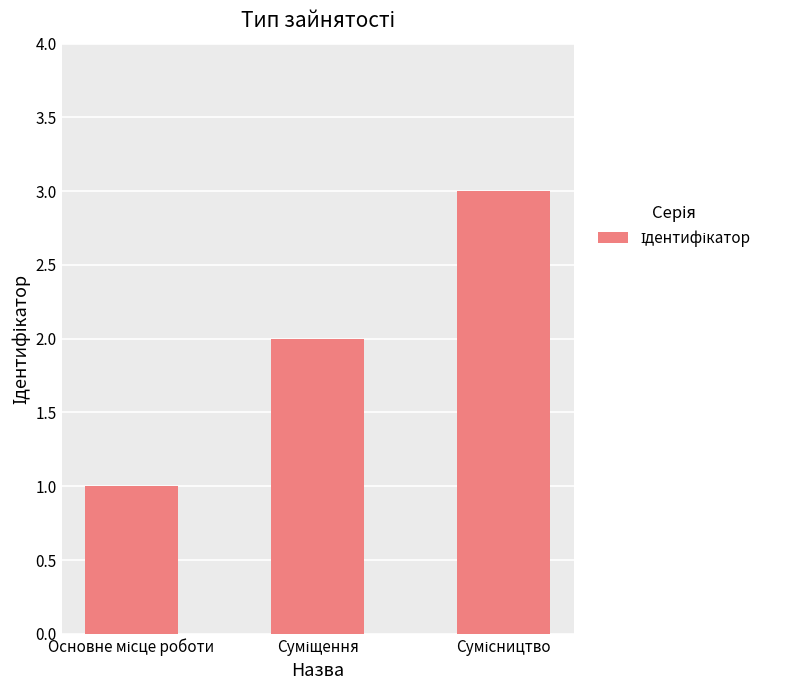

Does the chart contain stacked bars?

No